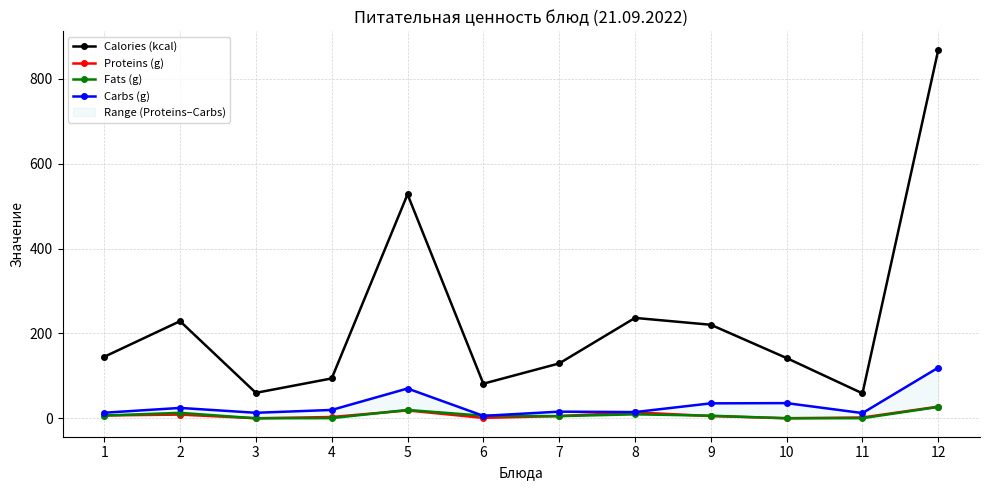

What is the value of the Proteins (g) point at the 12th from the left?

27.5